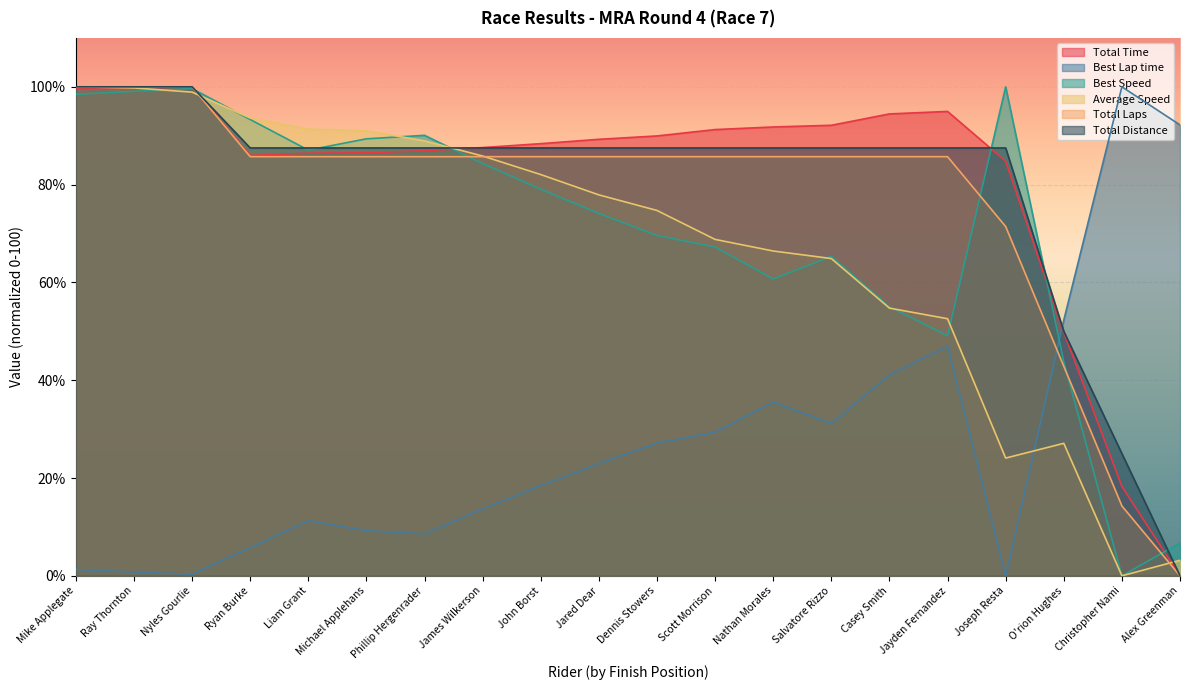

What is the total value across all series at Ryan Burke?

451.9